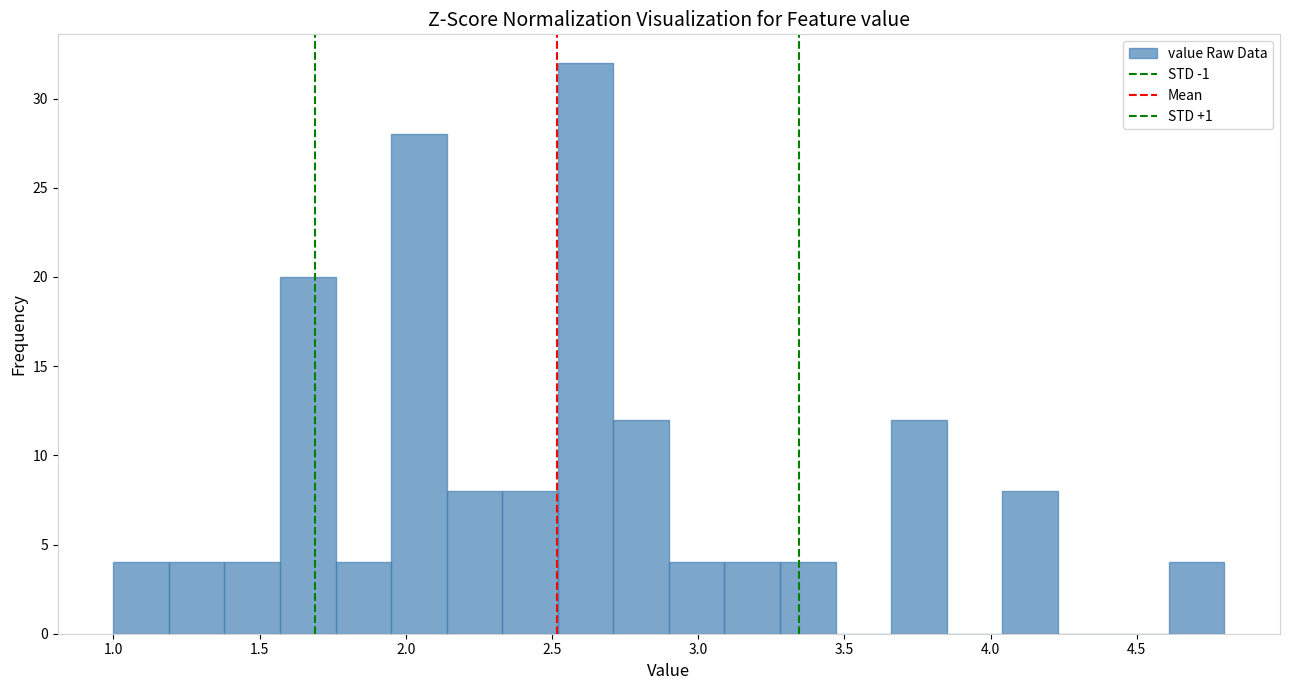

Around what value on the x-axis is the tallest bar? Give the approximate position of its centre, as read against the axis.

2.60